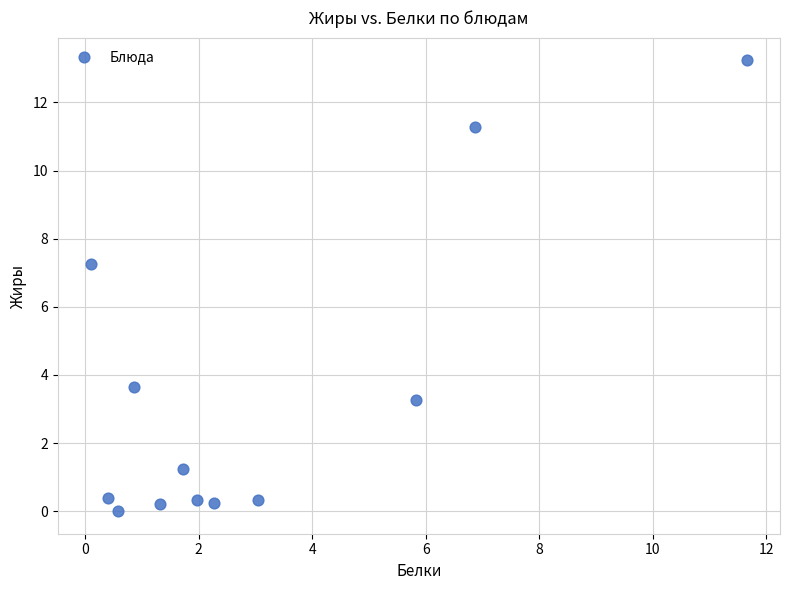

What is the average Y value?

3.5